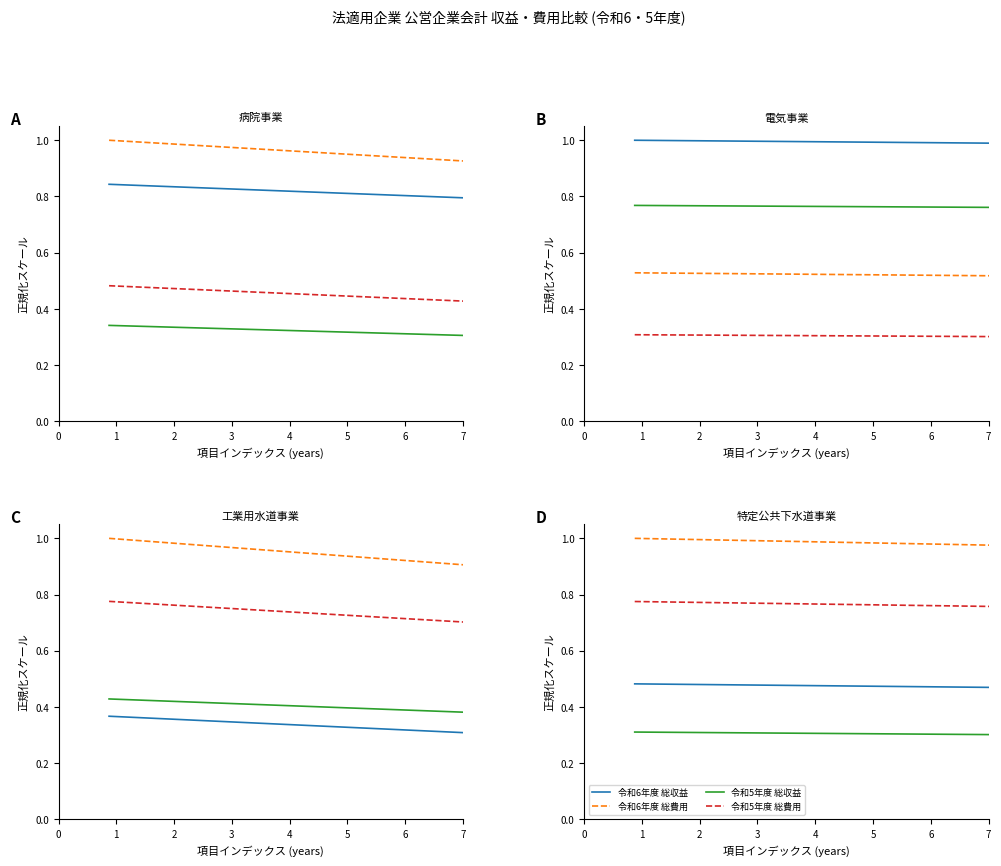

True or false: 令和6年度 総収益 has more than 1 points higher than both neighbors.

False